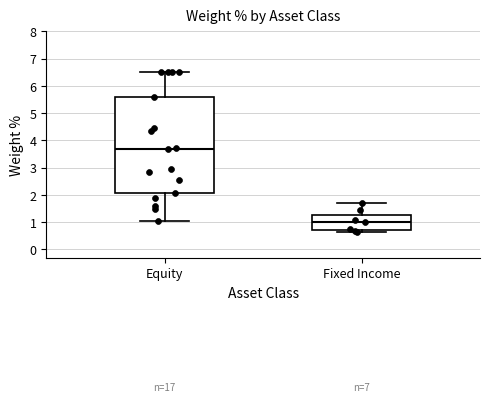

Which box has the lowest median line?

Fixed Income